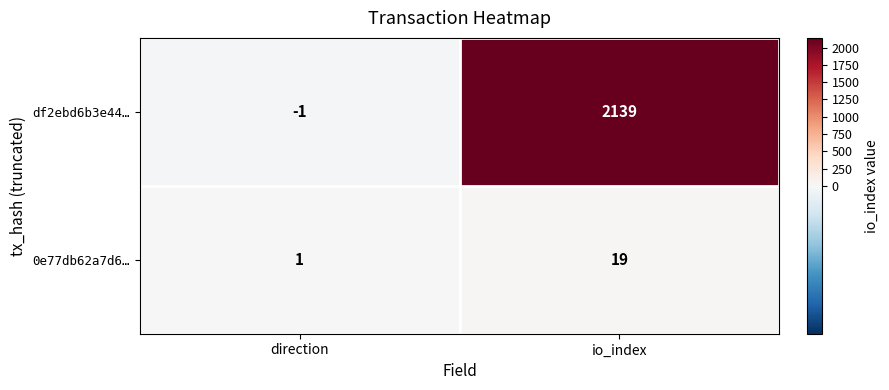

Count the number of data series in this chart.

2